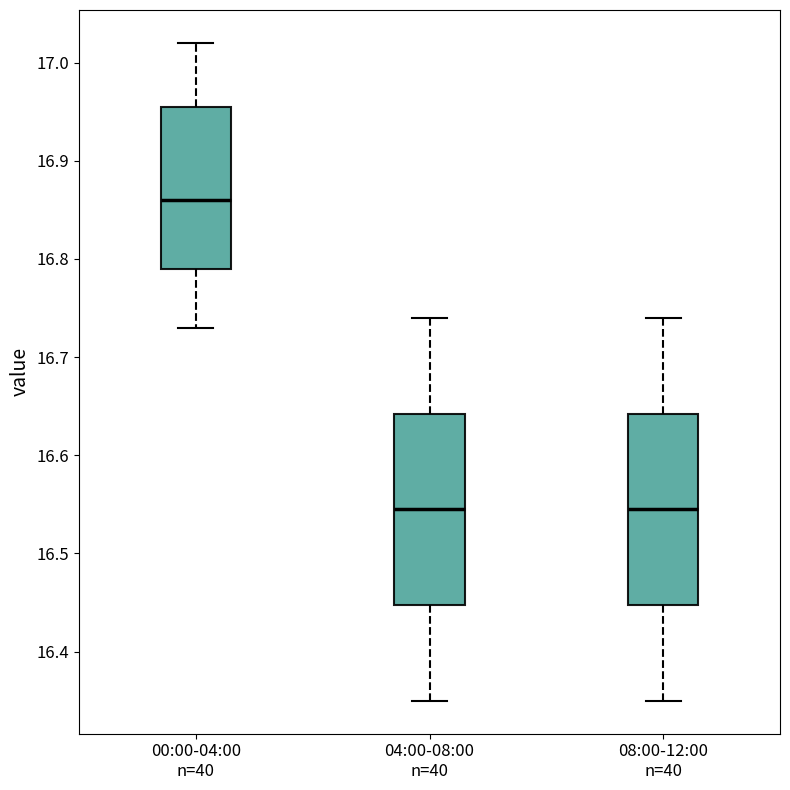

Where does the upper whisker of the box for 08:00-12:00 n=40 end on the y-axis? The values are not printed on the chart, so give them approximately, as read against the axis.

16.74